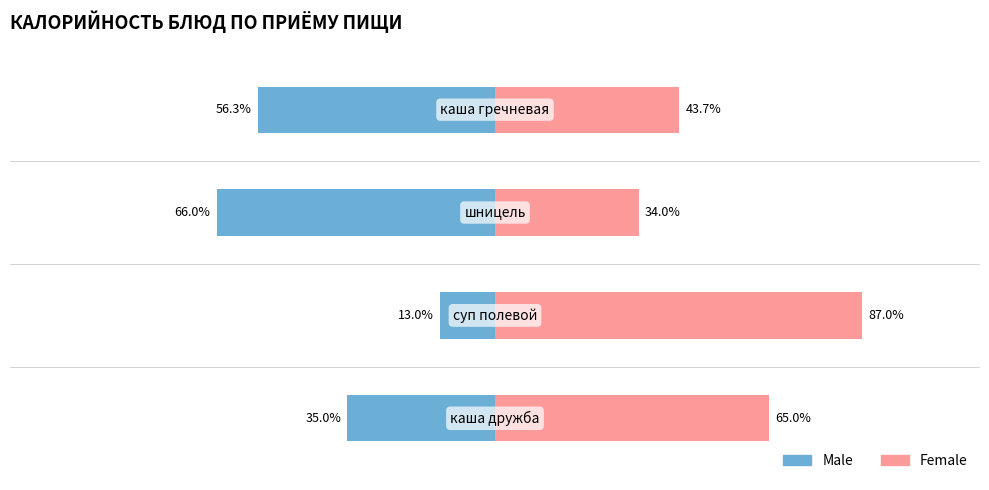

What is the sum of all Female values?

229.7